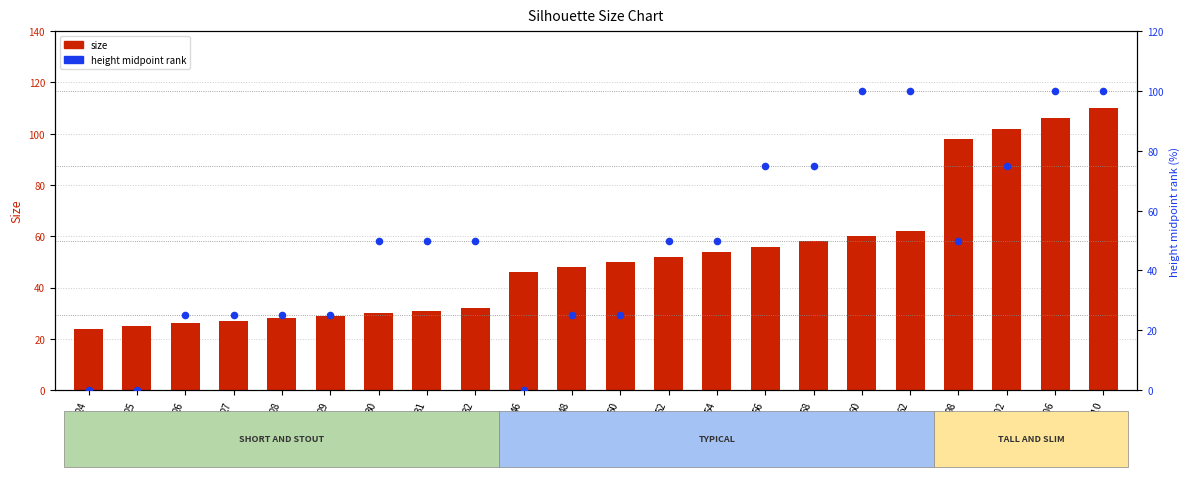

Which series has the largest Y range (max minus min)?

height midpoint percentile